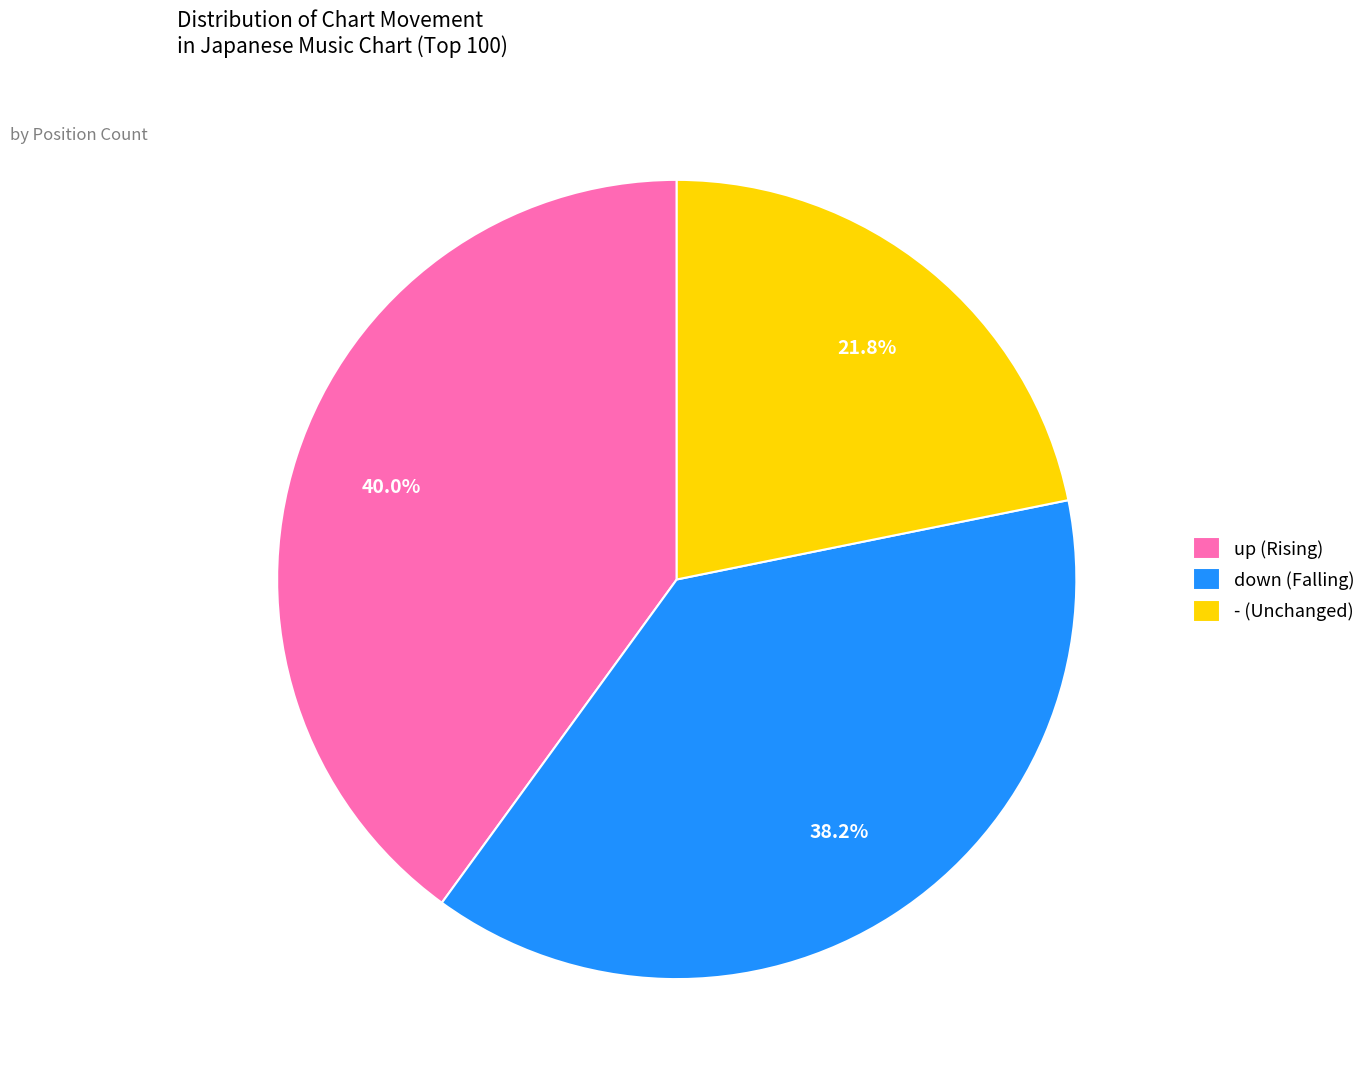

To the nearest percent, what is the average slice percentage?

33%